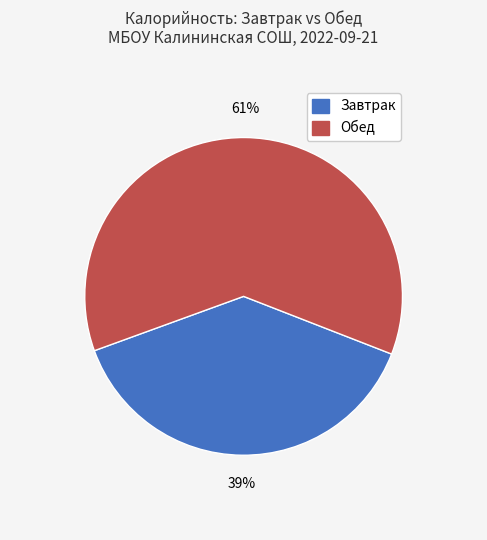

How many segments does this pie chart have?

2